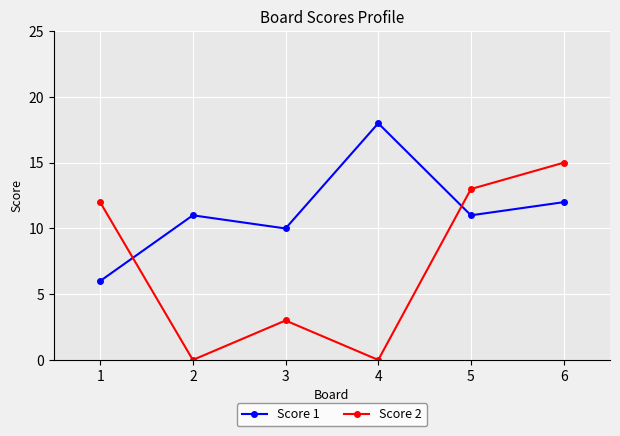

How many times do Score 1 and Score 2 cross each other?

2